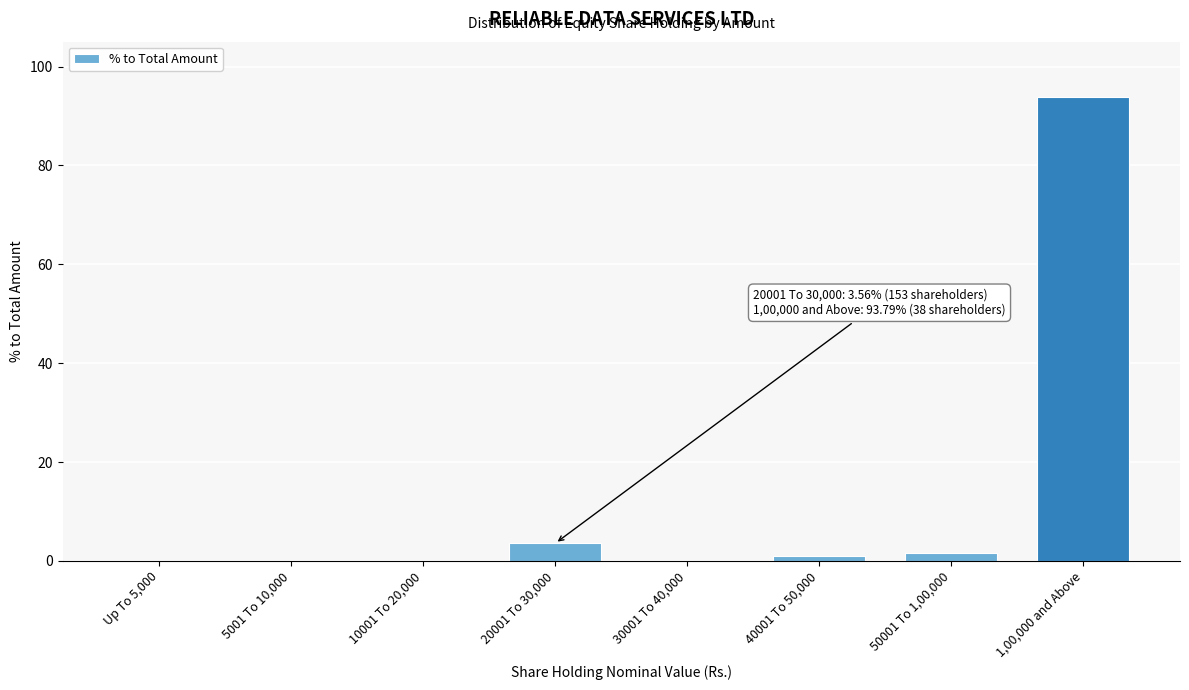

What is the maximum value shown in the chart?

93.8